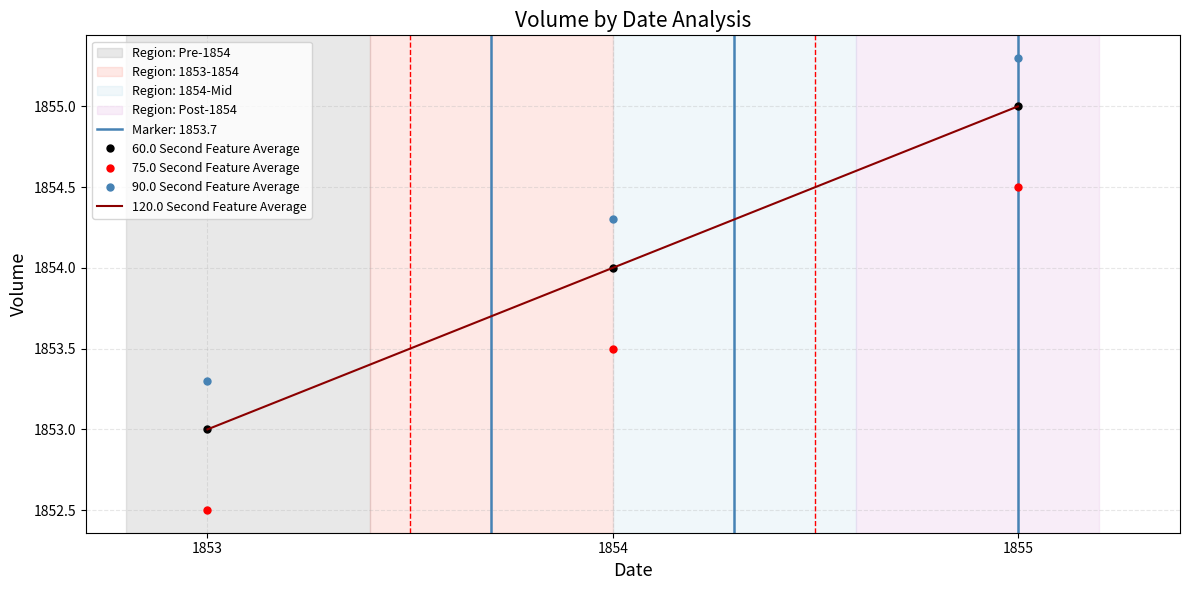

The value of 90.0 Second Feature Average at 1854 is 2614.0. True or false?

False